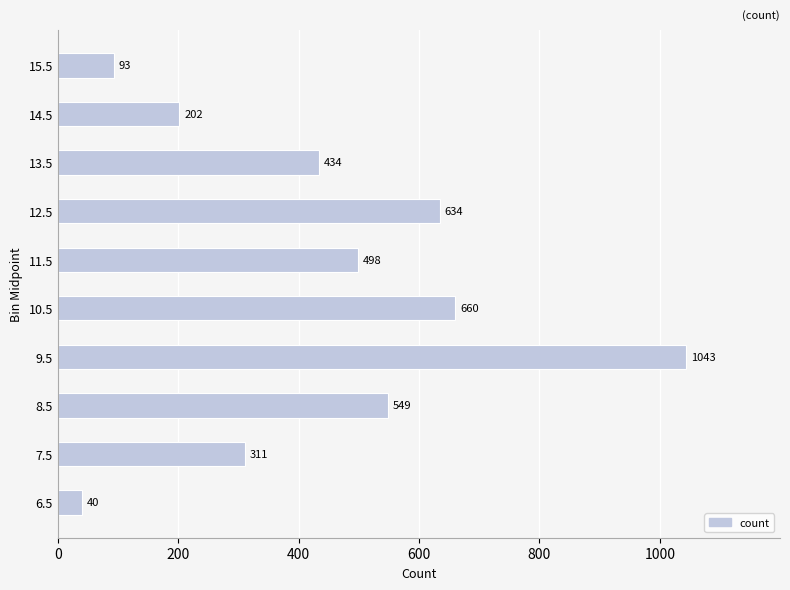

What is the change in value from 12.5 to 13.5?

-200